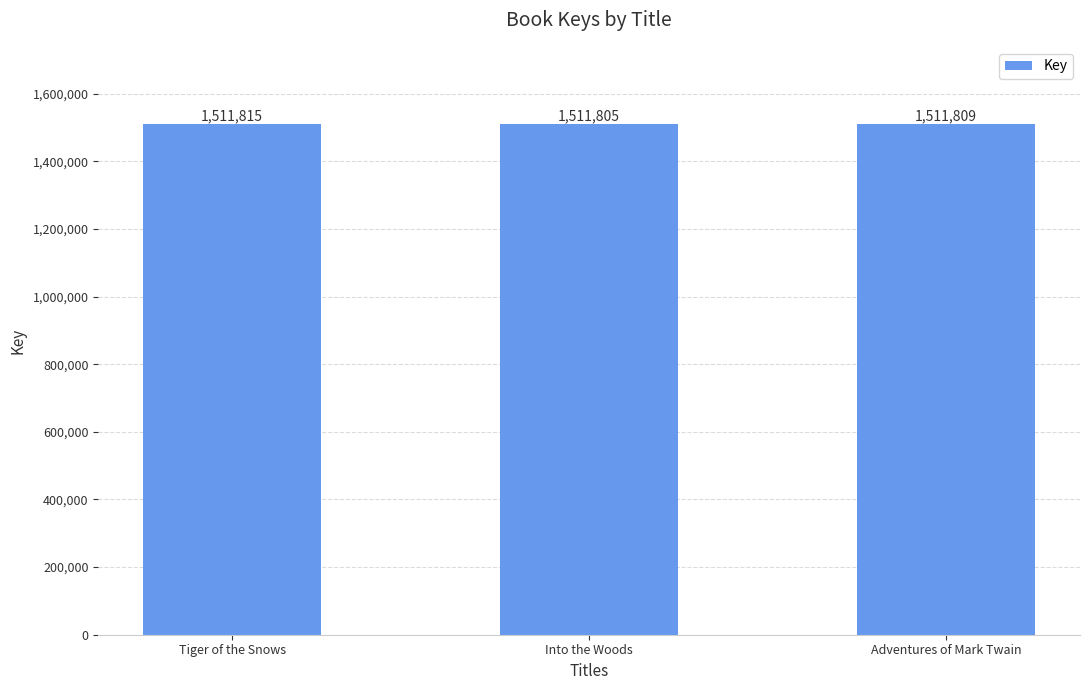

List the labels in order of value, smallest first.

Into the Woods, Adventures of Mark Twain, Tiger of the Snows